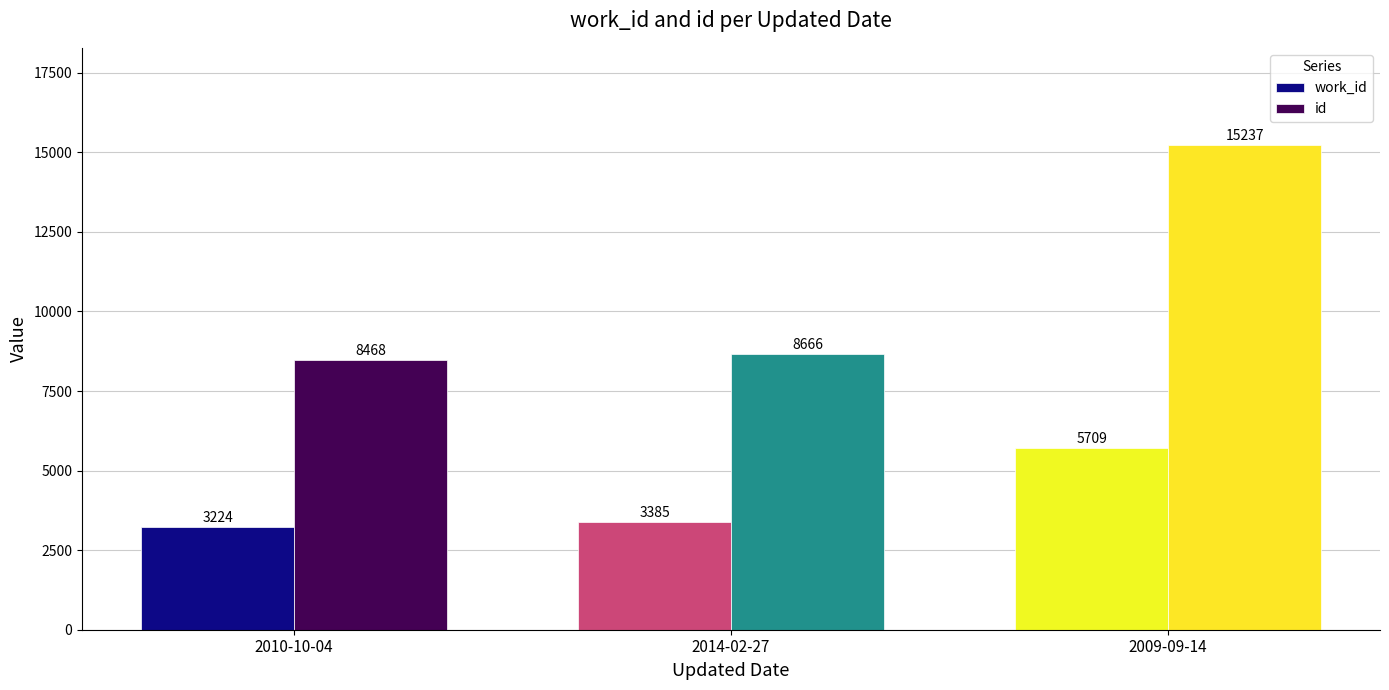

What is the label of the 3rd bar from the left?

2009-09-14